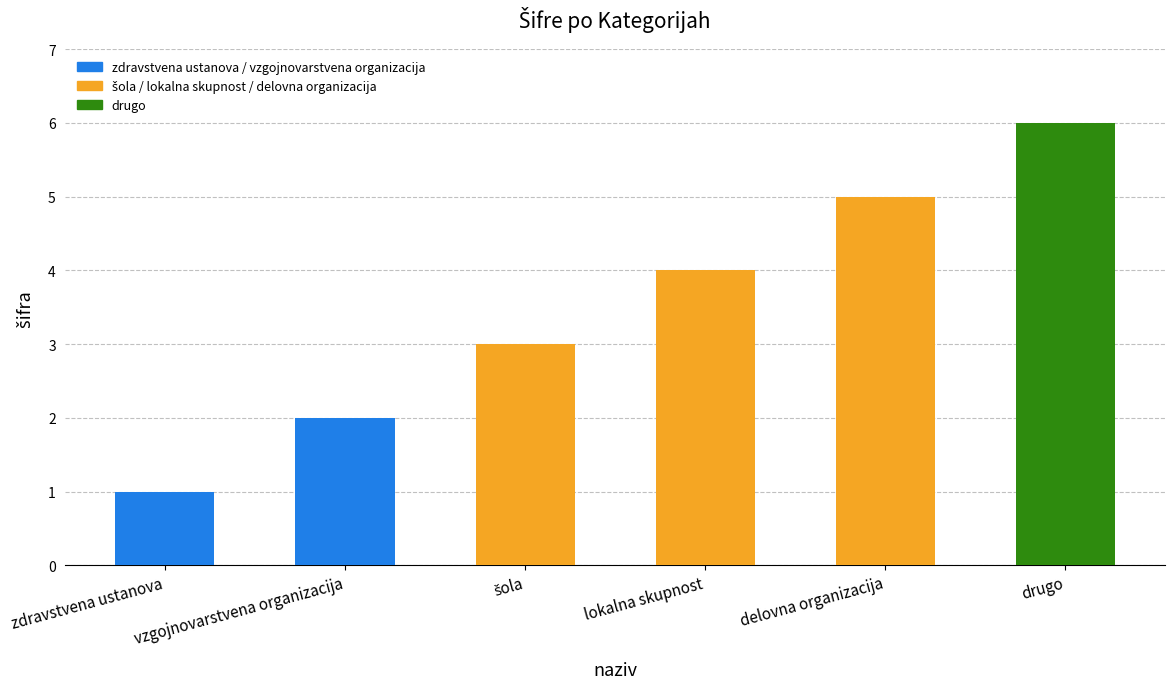

Is it true that the value at lokalna skupnost is 1?

False